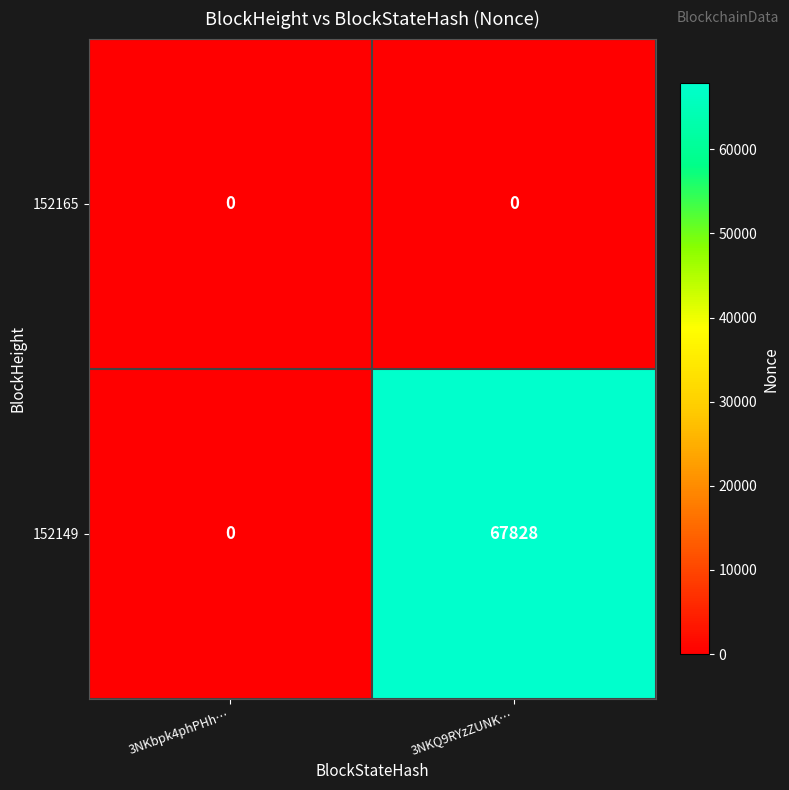

Reading right to left, extract all data points from this chart.

152165: 3NKQ9RYzZUNK…=0	3NKbpk4phPHh…=0
152149: 3NKQ9RYzZUNK…=67828	3NKbpk4phPHh…=0